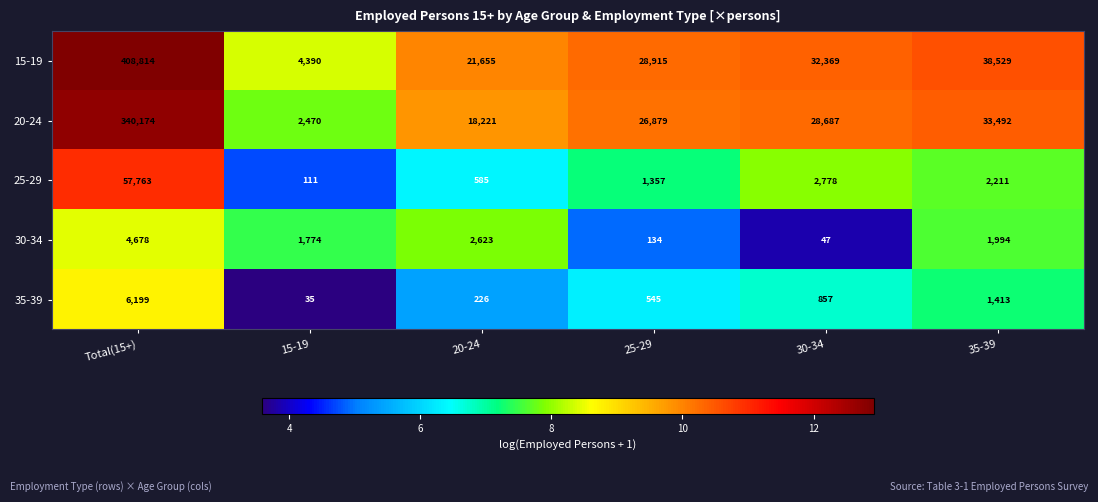

Reading right to left, what are all the values shown in this chart?

15-19: 38529	32369	28915	21655	4390	408814
20-24: 33492	28687	26879	18221	2470	340174
25-29: 2211	2778	1357	585	111	57763
30-34: 1994	47	134	2623	1774	4678
35-39: 1413	857	545	226	35	6199